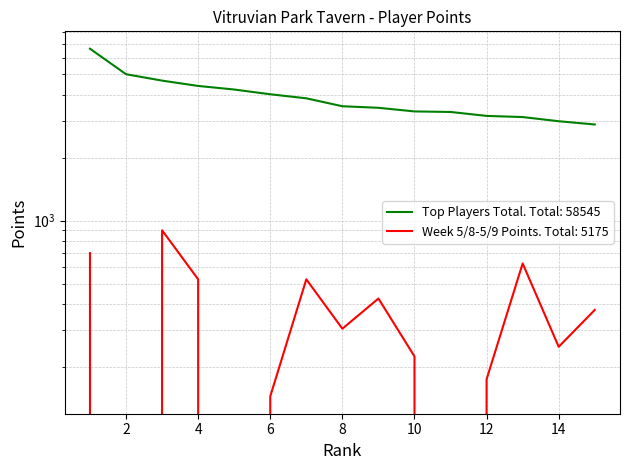

Count the number of data series in this chart.

2